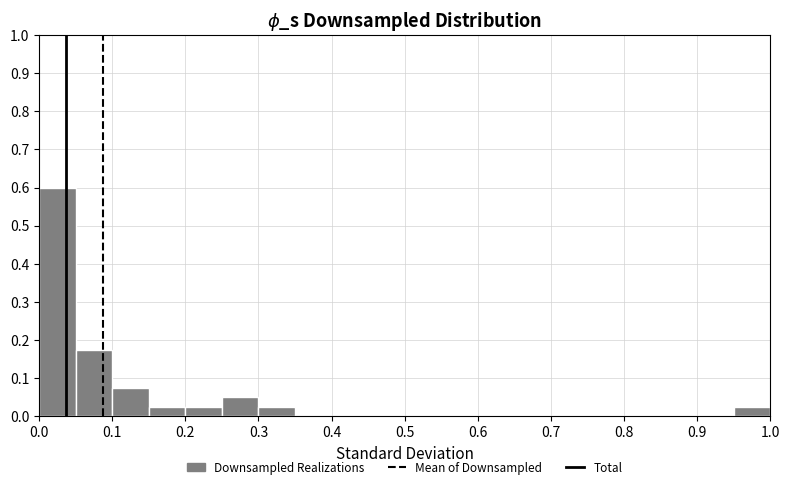

Which range on the x-axis has the tallest bar?

0.00 to 0.05